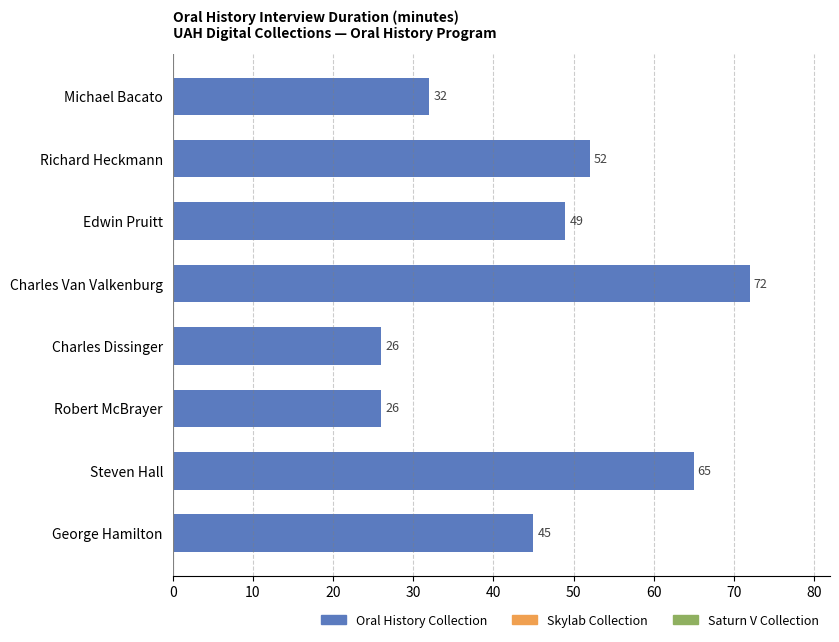

How many data points are less than 49?

4